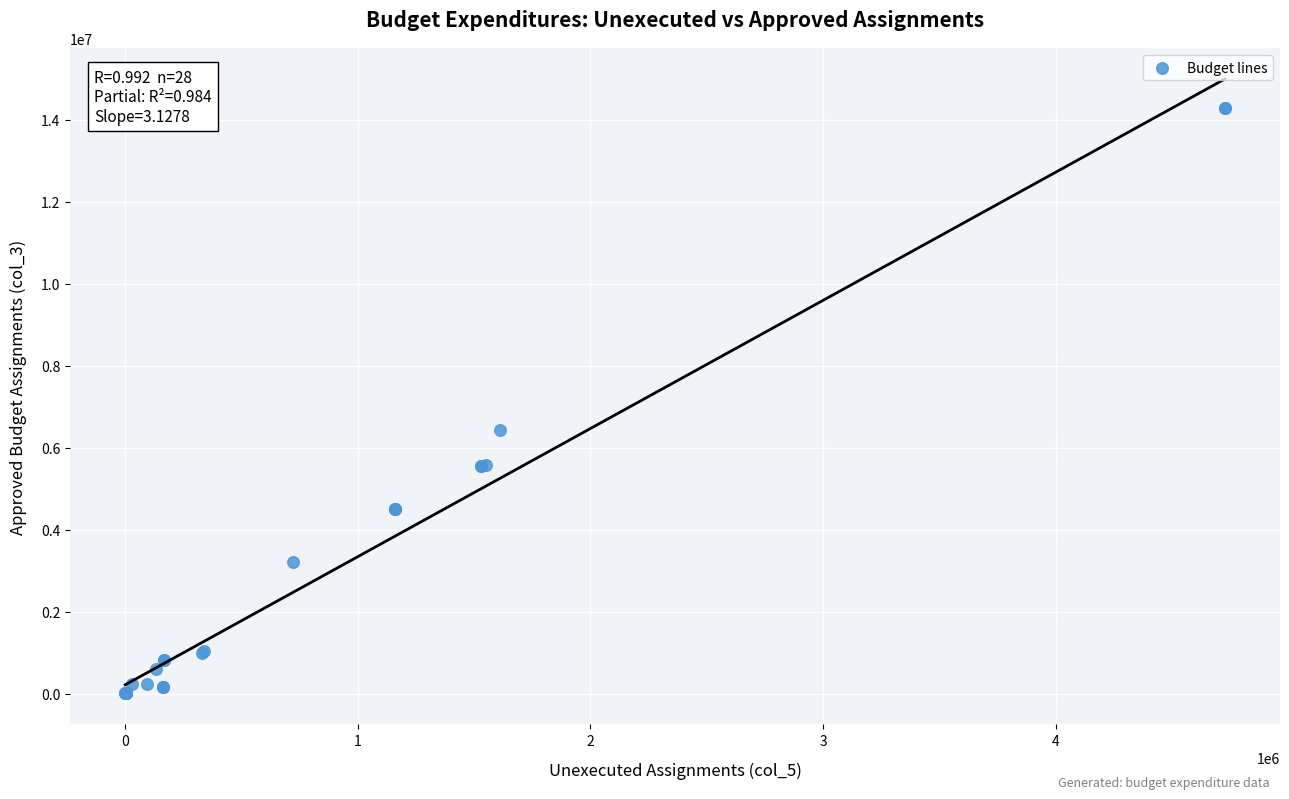

What Y value in the scatter plot is closest to 7138700?

6426800